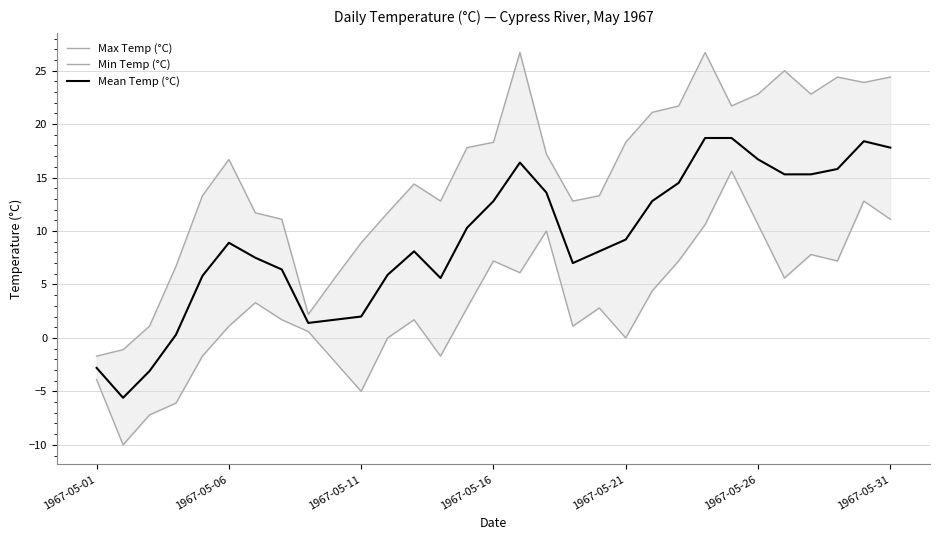

What is the minimum value for Mean Temp (°C)?

-5.6